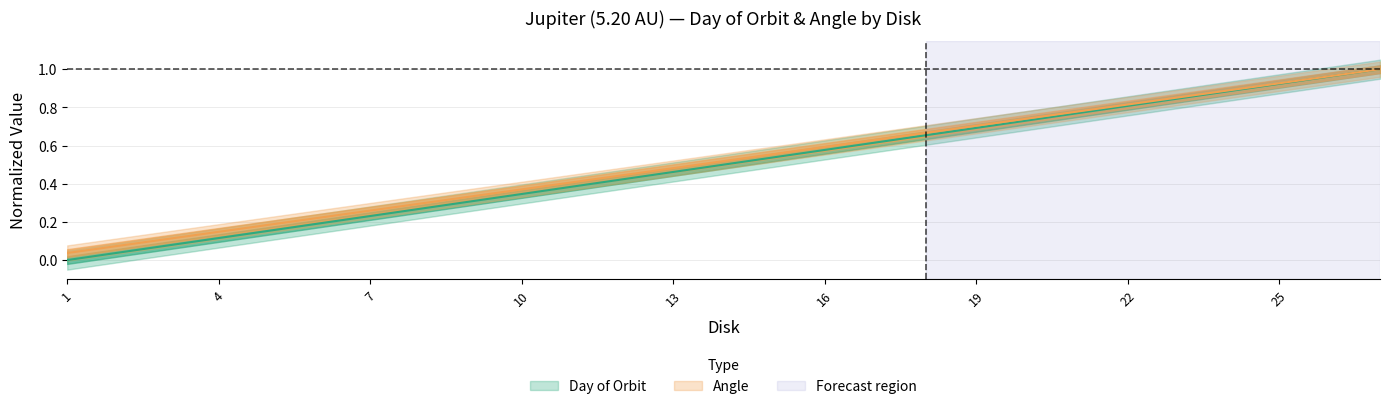

Rank the series at 16 from highest to lowest value.

Angle, Day of Orbit